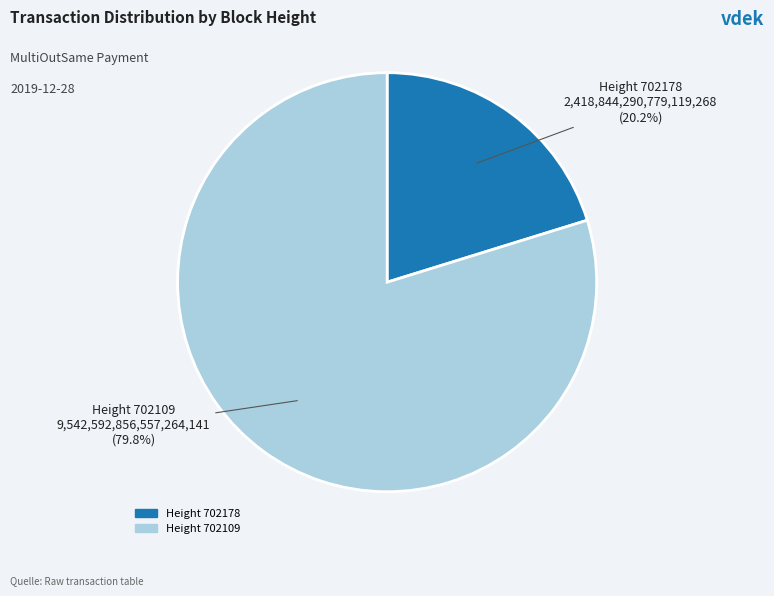

Is there a majority slice in this chart?

Yes